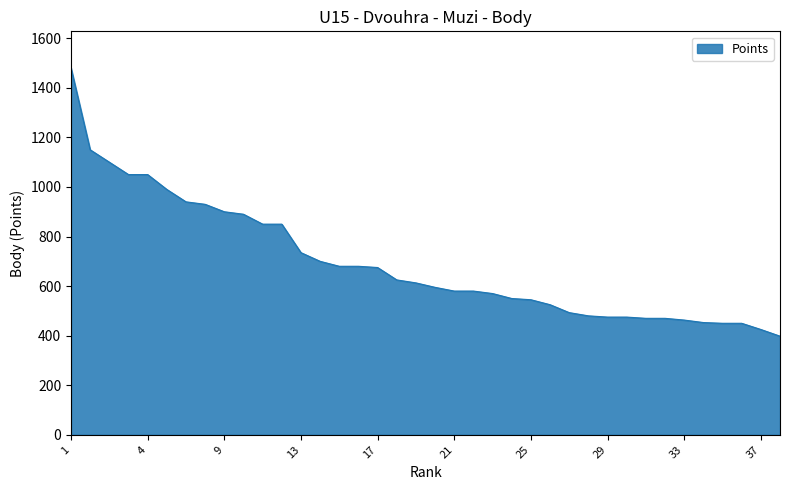

What is the smallest value displayed?

398